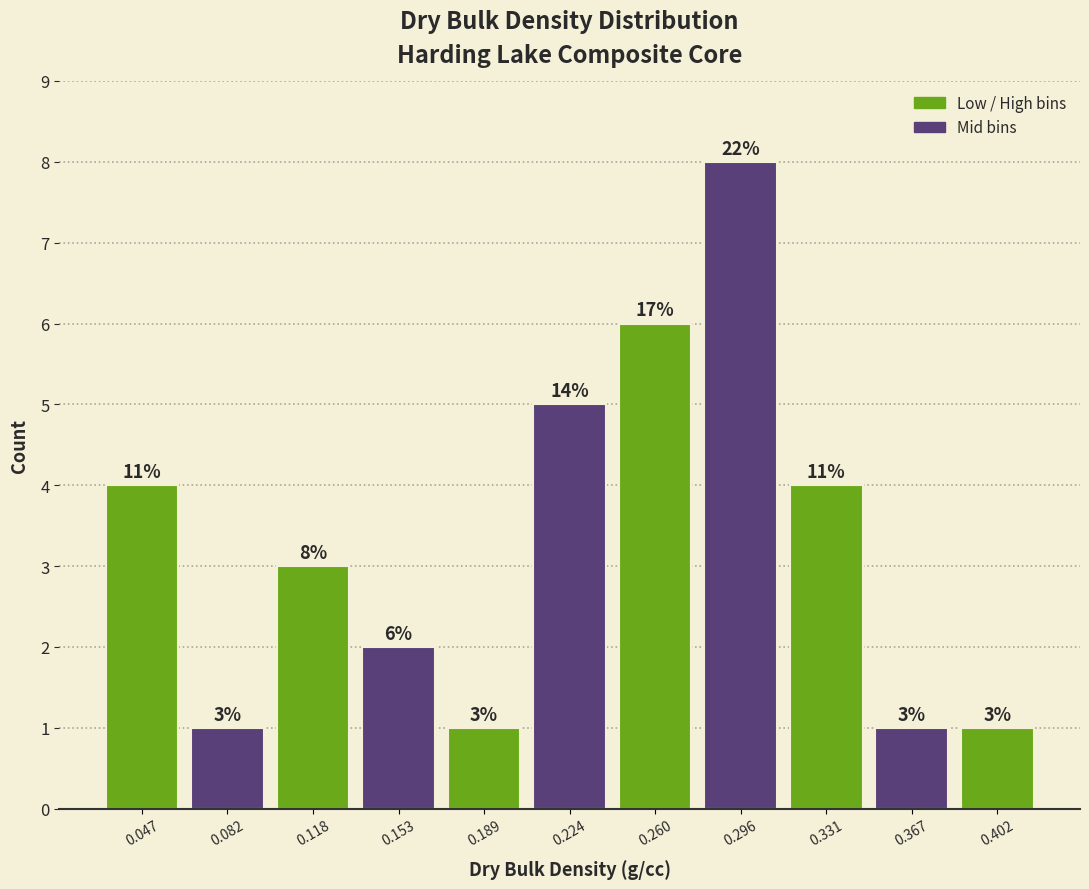

Over which range of the x-axis is the bar tallest?

0.280 to 0.315